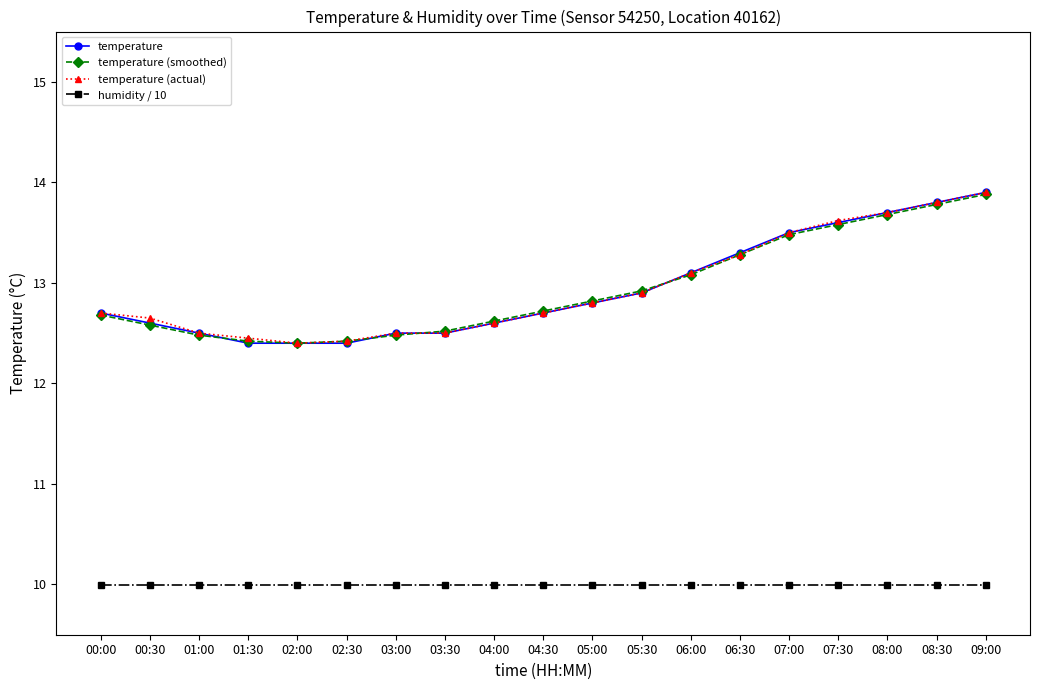

True or false: humidity / 10 has a value of 15.4 at 06:30.

False